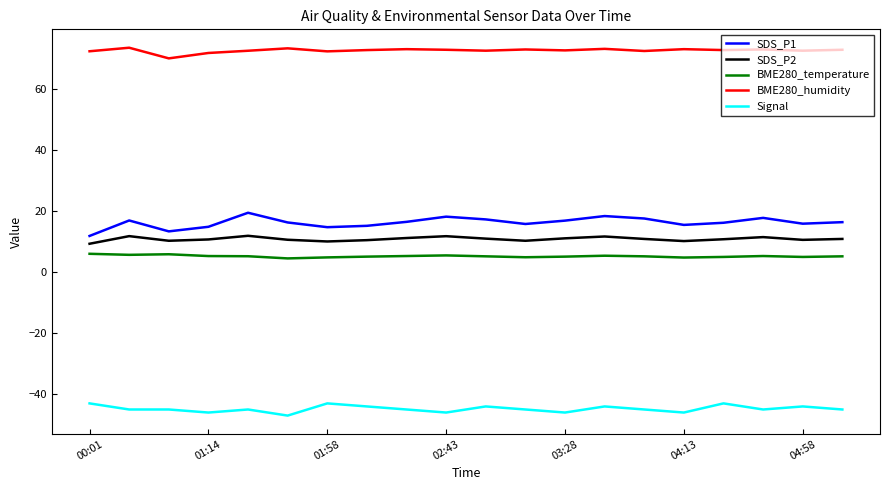

What are all the series names shown in the legend?

SDS_P1, SDS_P2, BME280_temperature, BME280_humidity, Signal